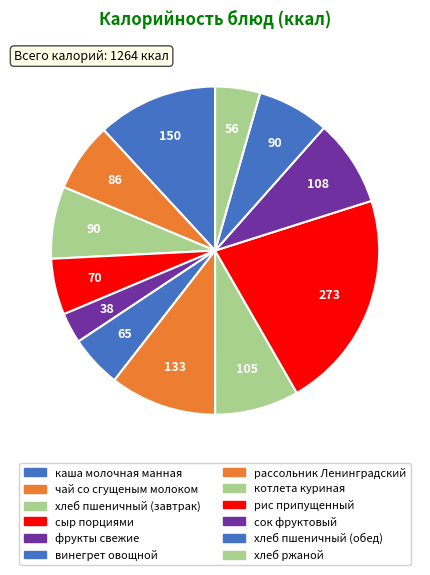

What is the ratio of the value at хлеб пшеничный (завтрак) to the value at чай со сгущеным молоком?

1.0